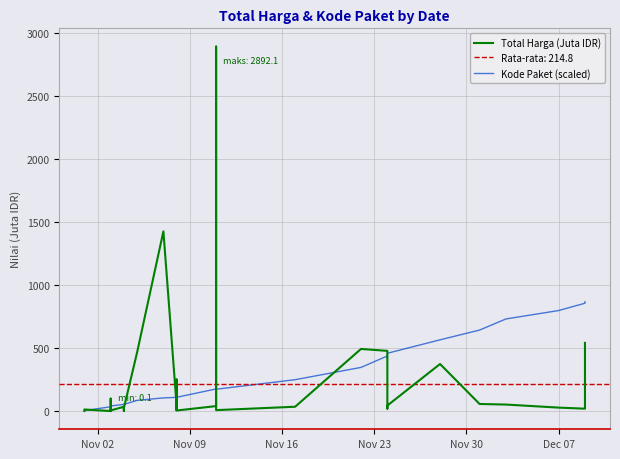

Which series ends up on top after the final intersection of Total Harga (Juta IDR) and Kode Paket (scaled)?

Kode Paket (scaled)